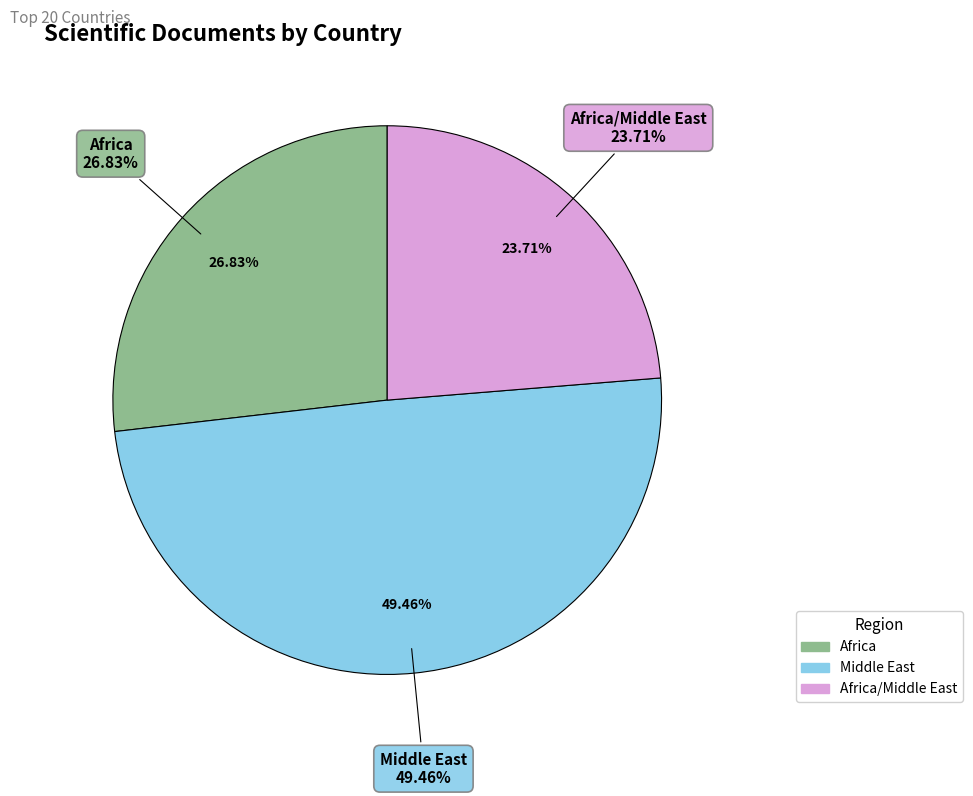

Is there a majority slice in this chart?

No